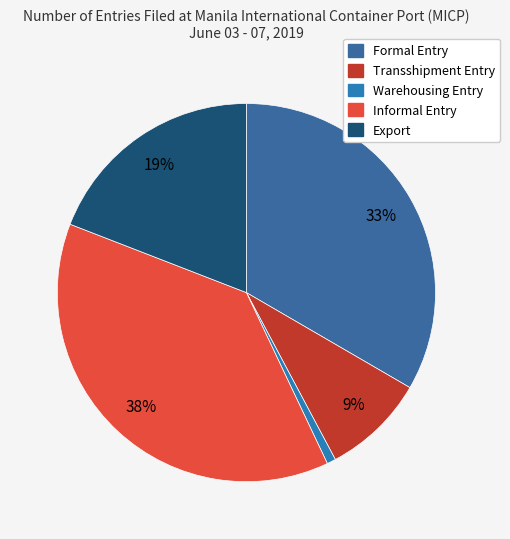

What is the change in value from Formal Entry to Informal Entry?

+935